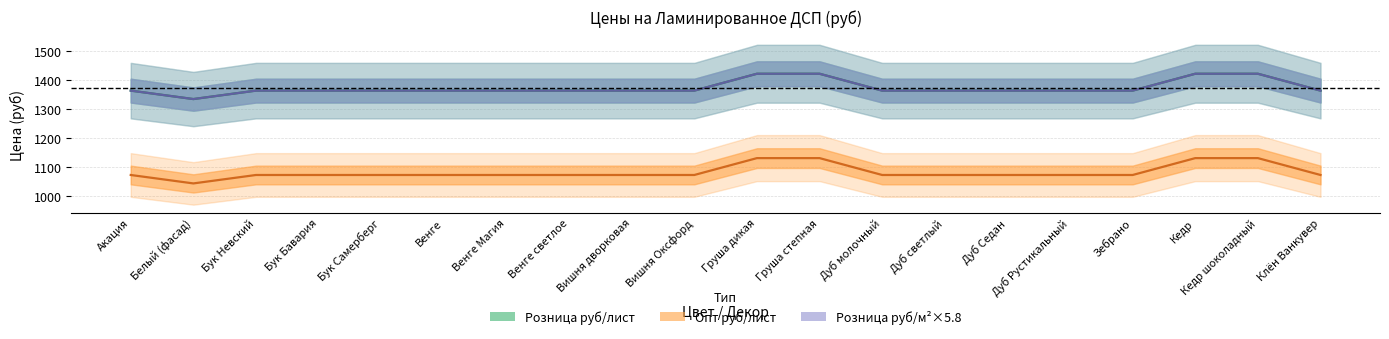

Which series has the largest total across all categories?

Розница руб/м2